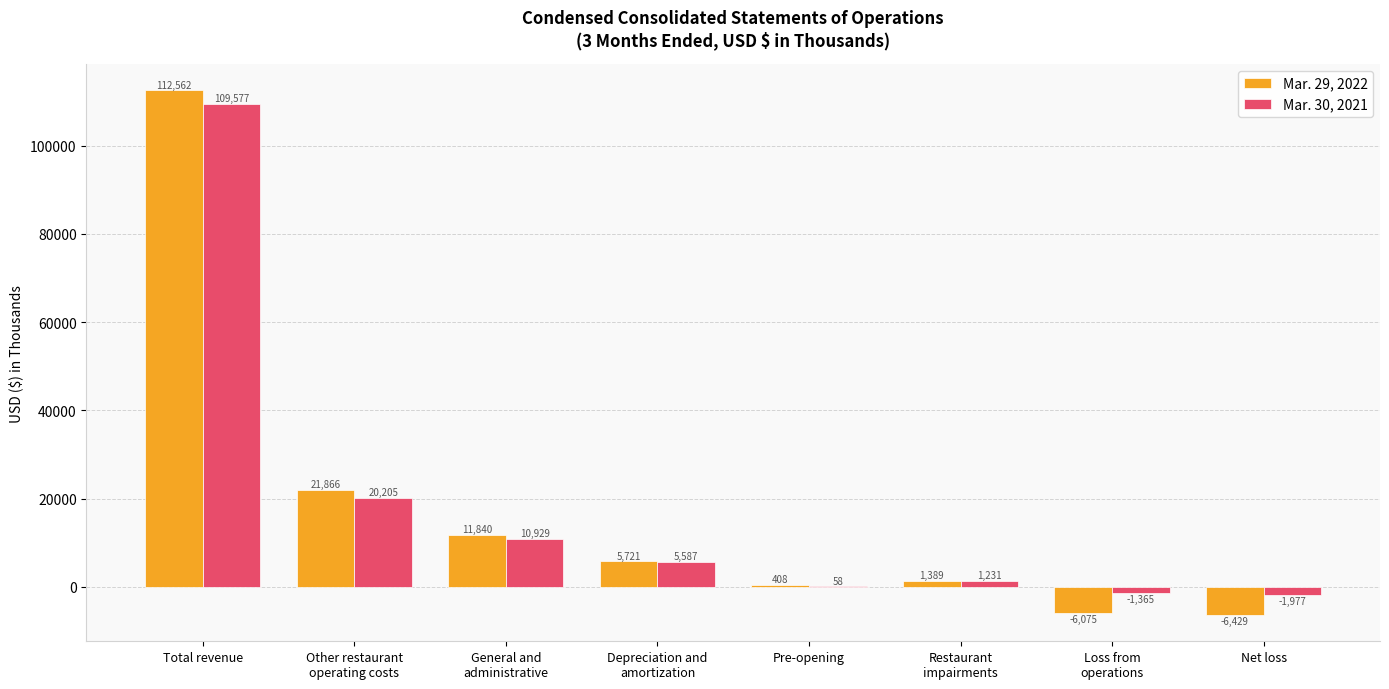

At which label is Mar. 29, 2022 closest to 53066?

Other restaurant
operating costs